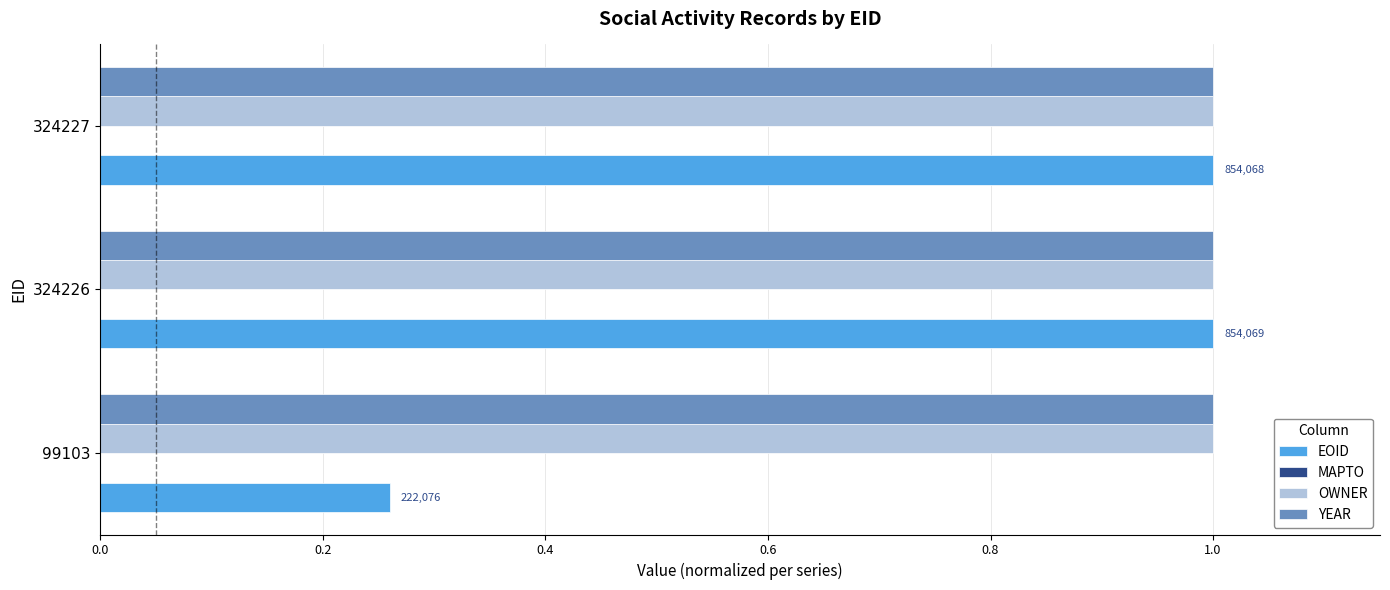

Which series has the widest spread of values?

EOID